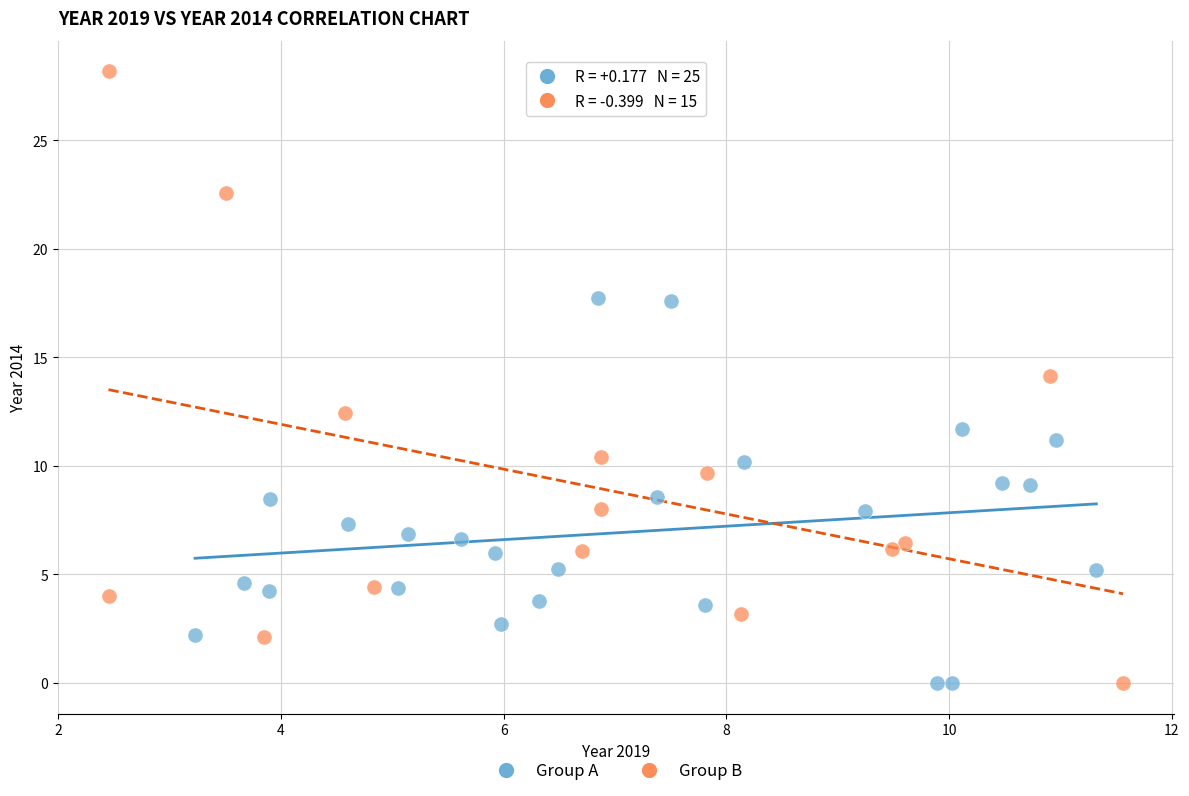

Which series has the largest Y range (max minus min)?

Group B